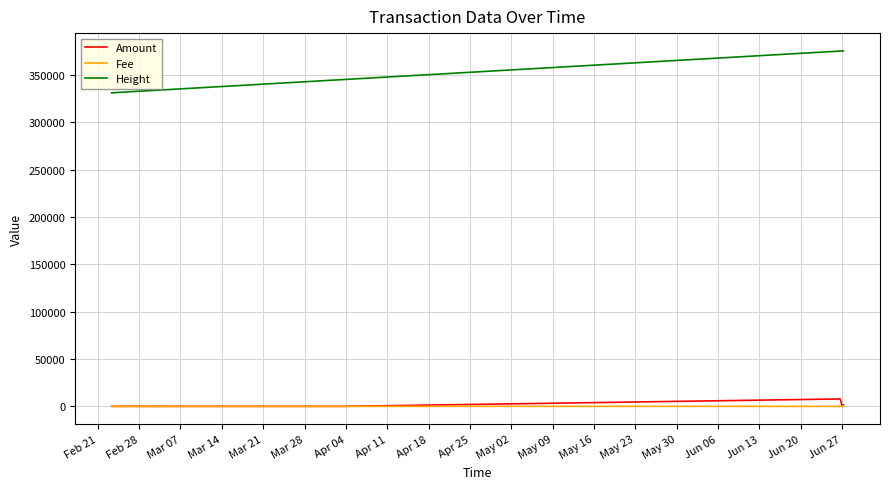

Which series has the largest total across all categories?

Height